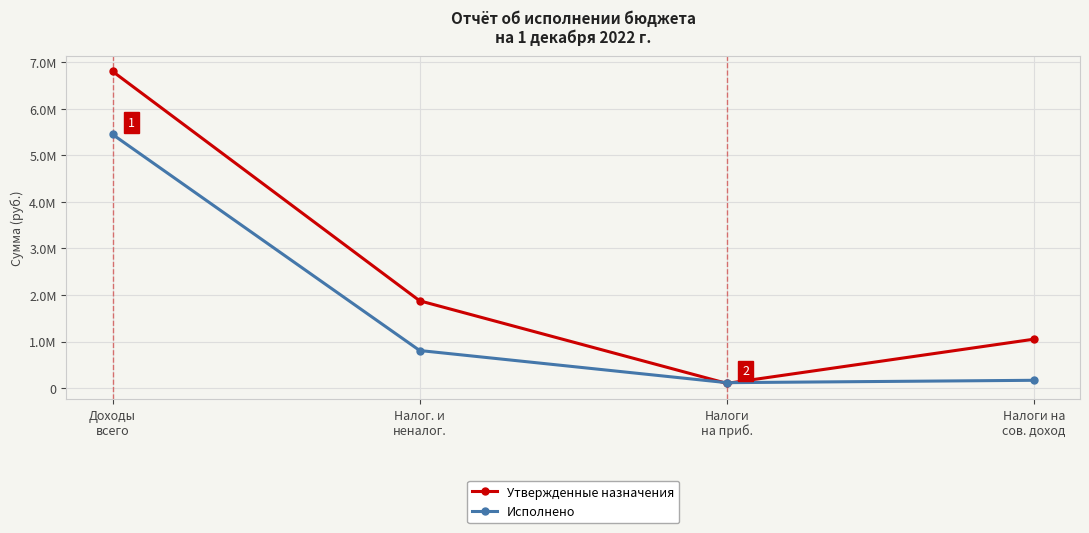

Is this an area chart (filled region under the line)?

No